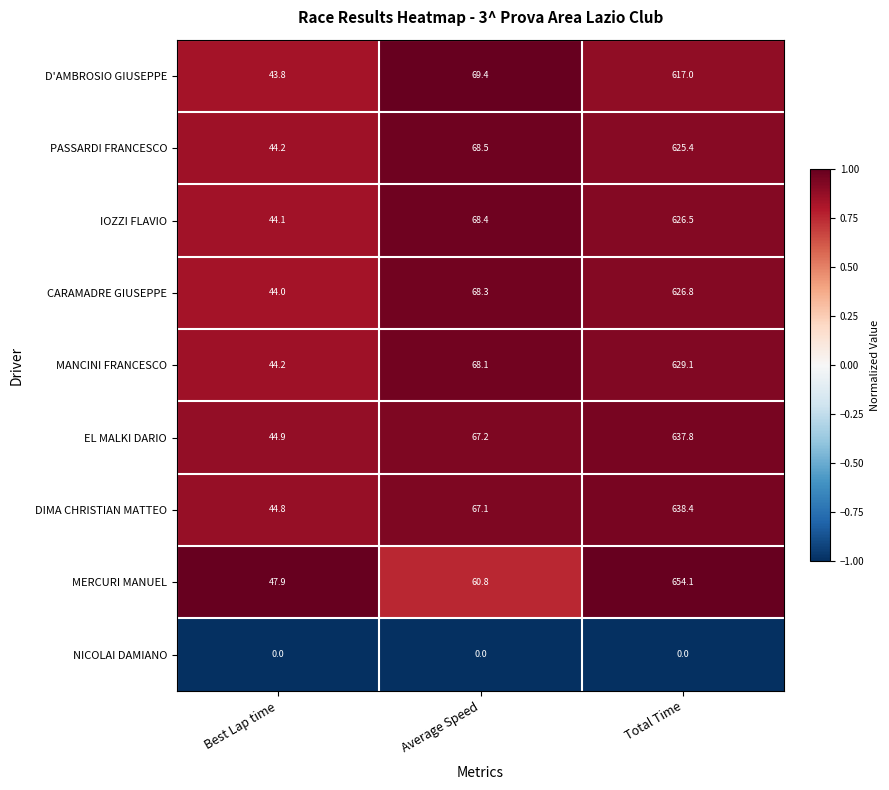

What is the sum of the CARAMADRE GIUSEPPE values at Total Time and Average Speed?

695.1